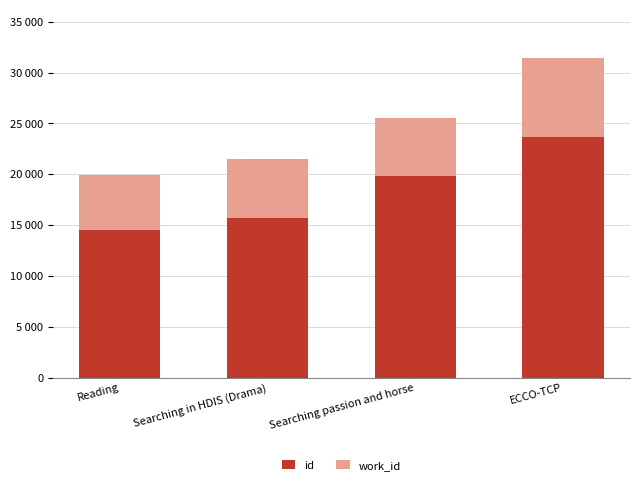

What is the sum of the id values at Reading and ECCO-TCP?

38097